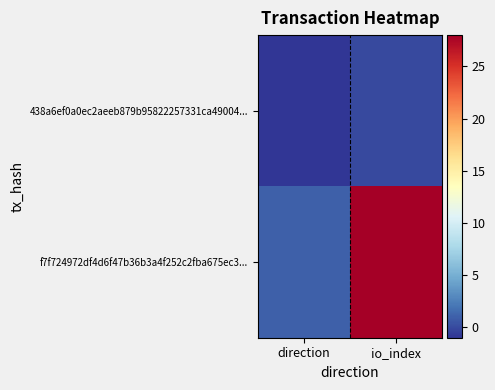

What is the spread (max minus min) of values at direction?

2